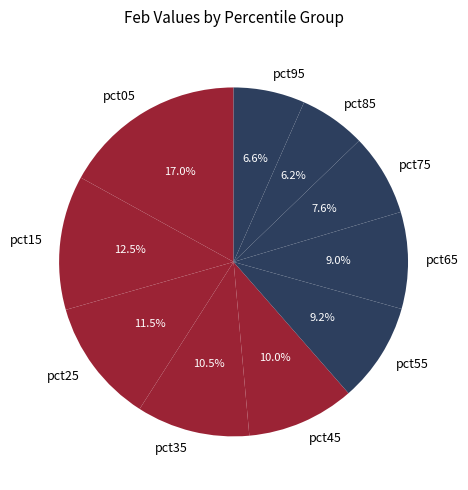

What is the ratio of the value at pct85 to the value at pct25?

0.5